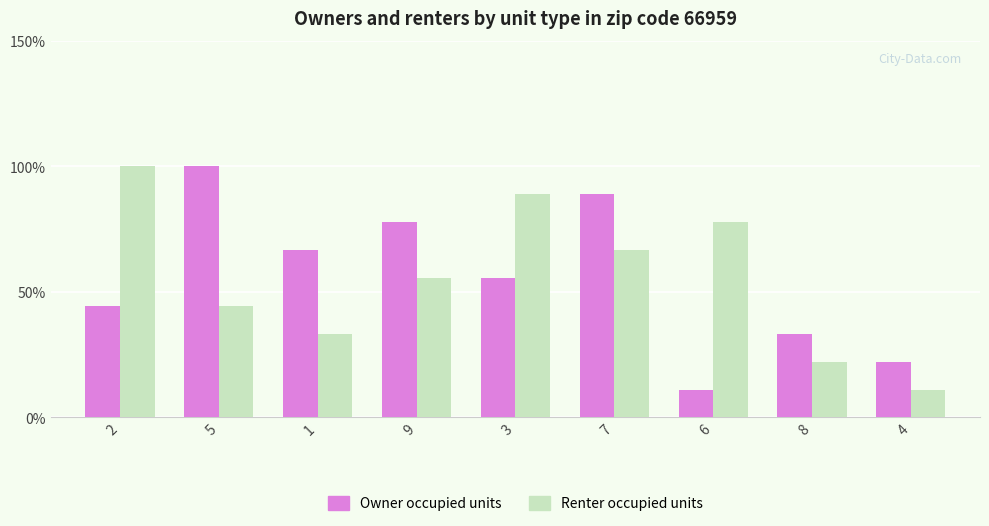

Between 3 and 6, which series saw the biggest shift?

Owner occupied units